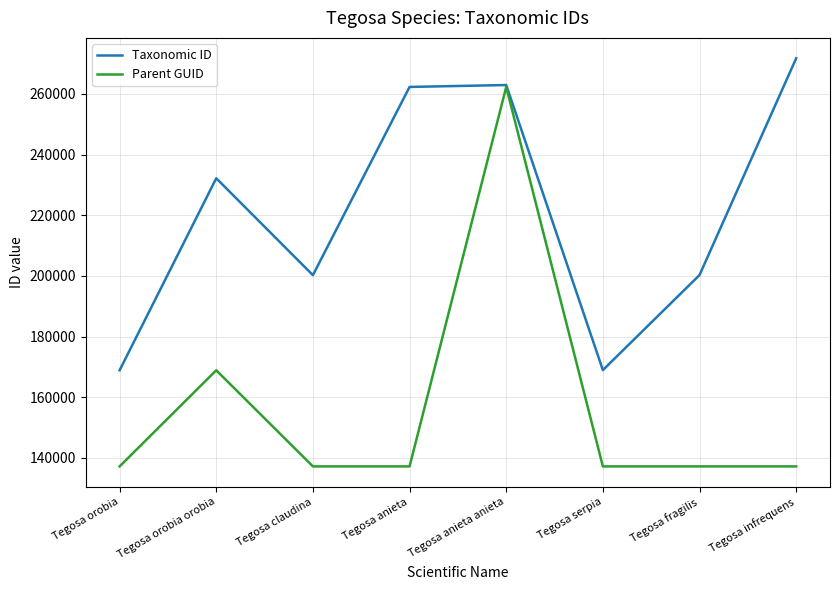

How many series are shown in this chart?

2